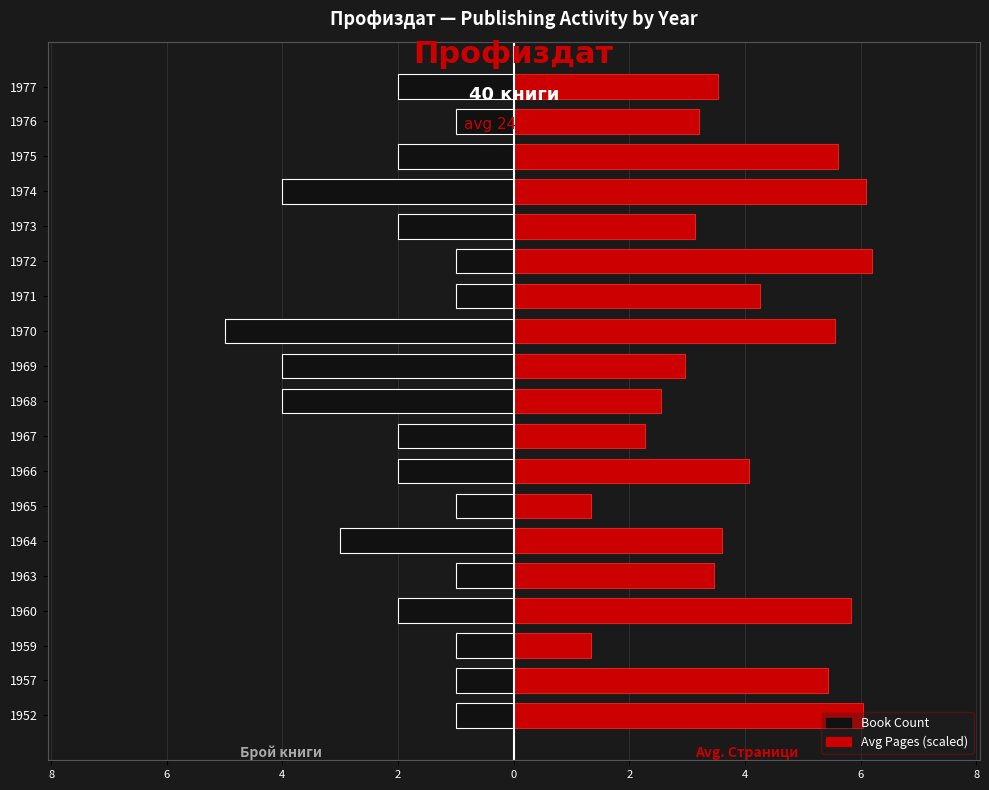

What is the smallest value displayed?

-5.0